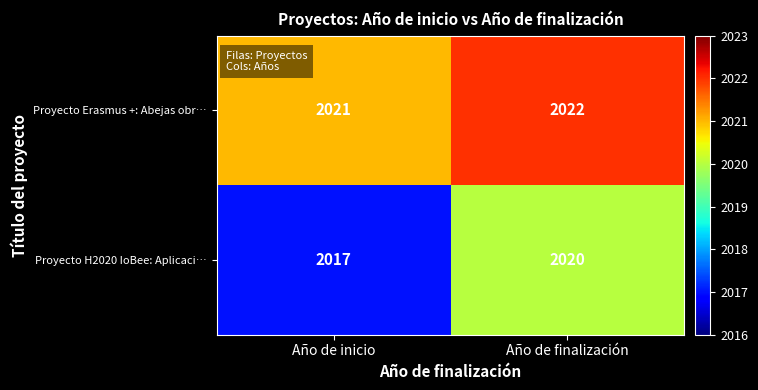

How many values in the Proyecto H2020 IoBee: Aplicaci… series are below 2020?

1